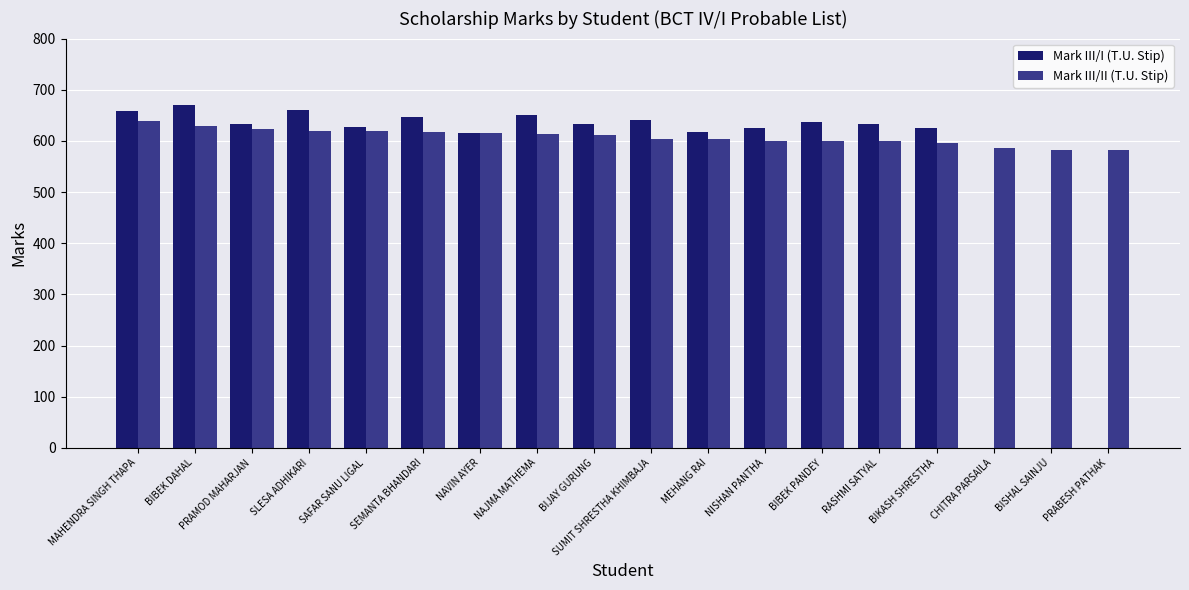

What is the maximum value shown in the chart?

670